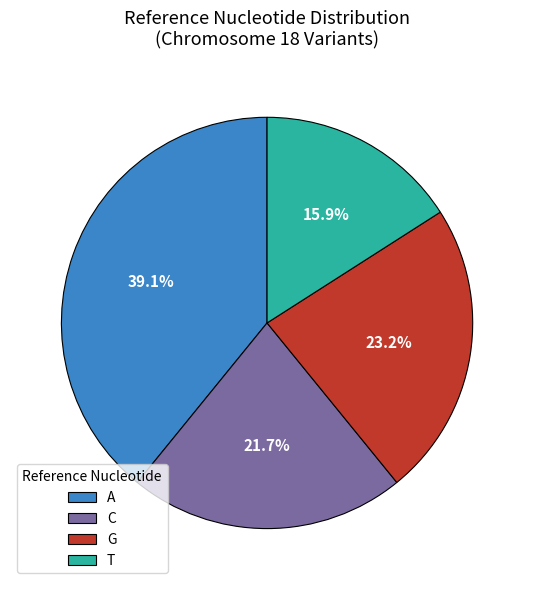

To the nearest percent, what portion does C represent?

22%